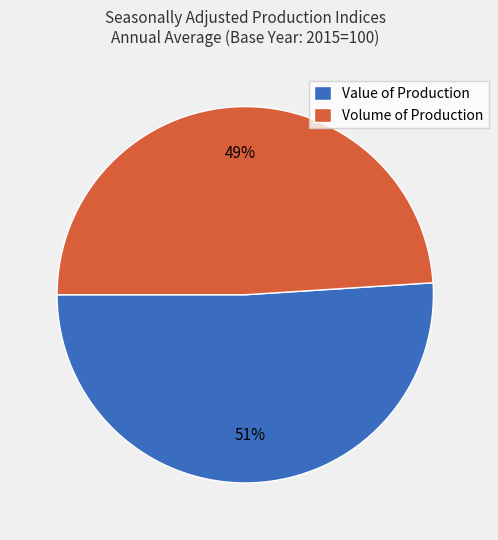

Combined, do Volume of Production and Value of Production account for over 50%?

Yes